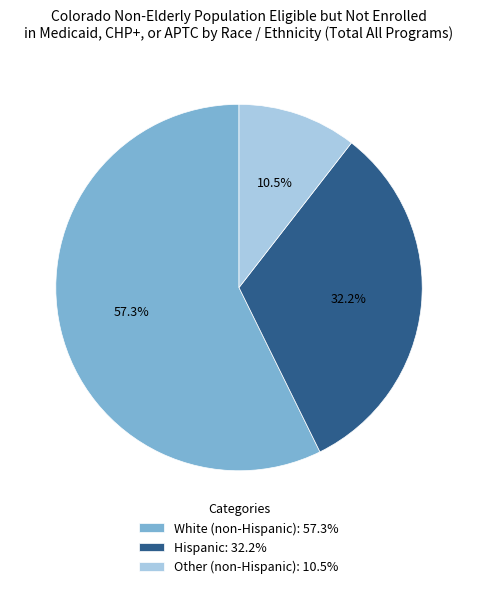

Between Hispanic: 32.2% and Other (non-Hispanic): 10.5%, which is larger?

Hispanic: 32.2%